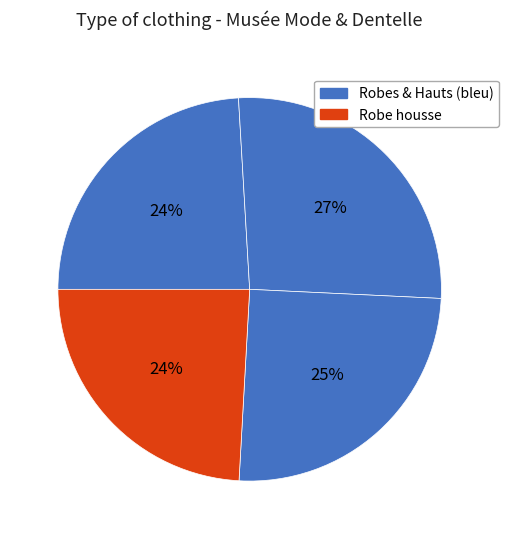

How many segments does this pie chart have?

4